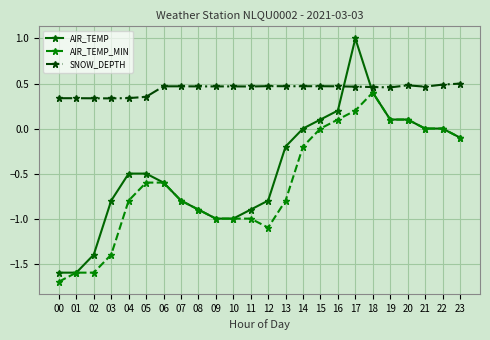

Rank the series at 14 from highest to lowest value.

SNOW_DEPTH, AIR_TEMP, AIR_TEMP_MIN